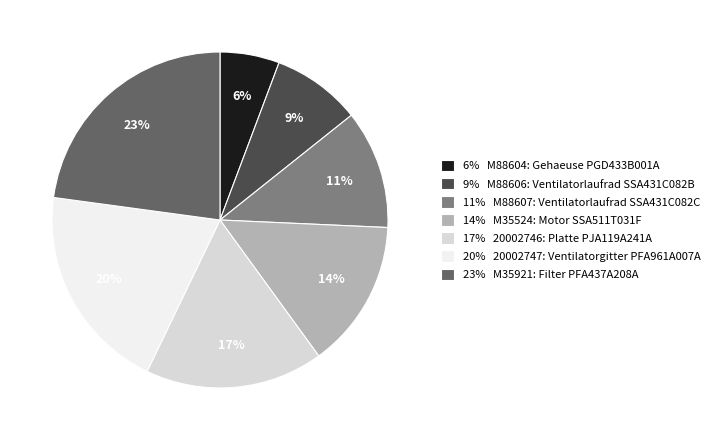

Is there a majority slice in this chart?

No